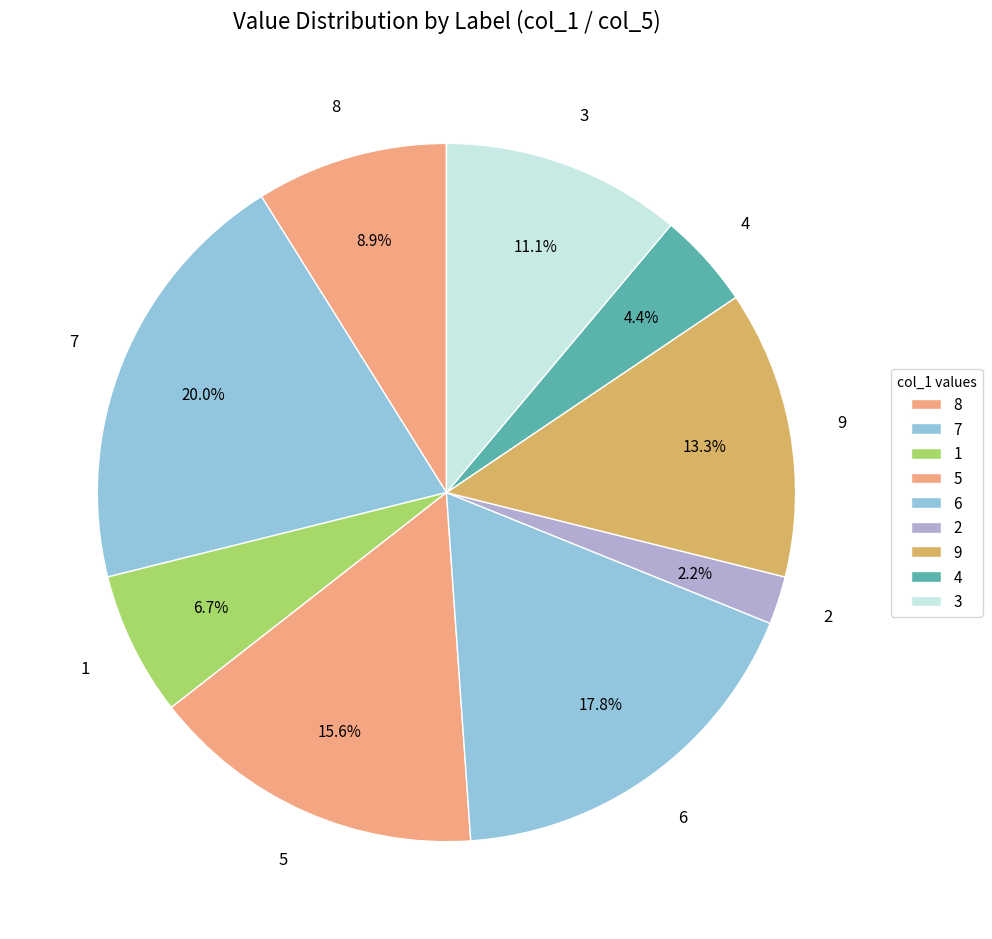

Which category has the biggest portion of the pie?

7